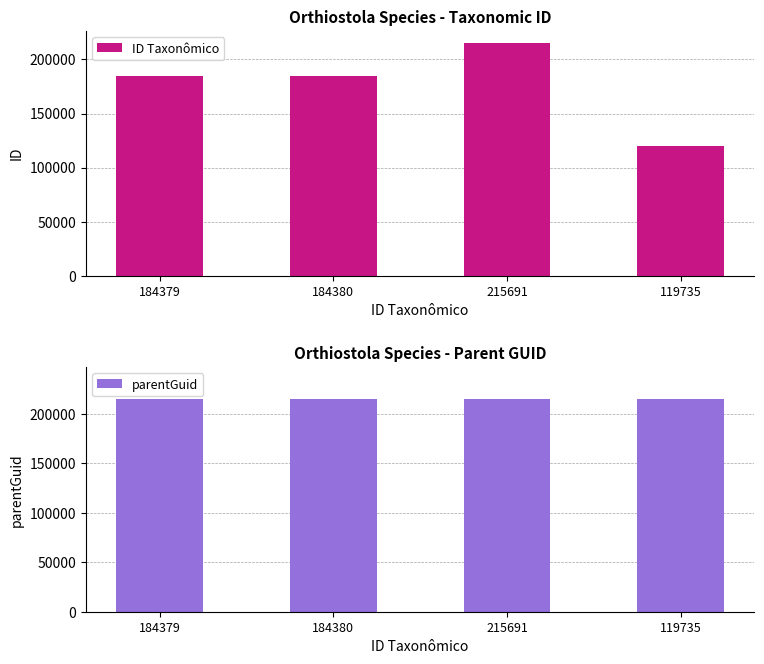

True or false: ID Taxonômico has a value of 184379 at 184379.

True